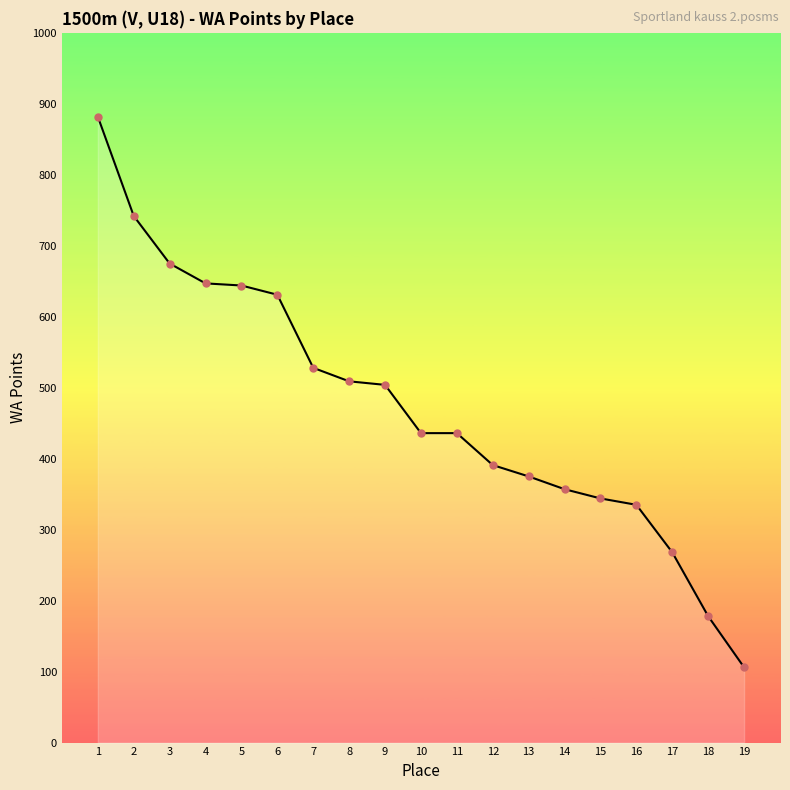

Which category has the highest value across all series?

1